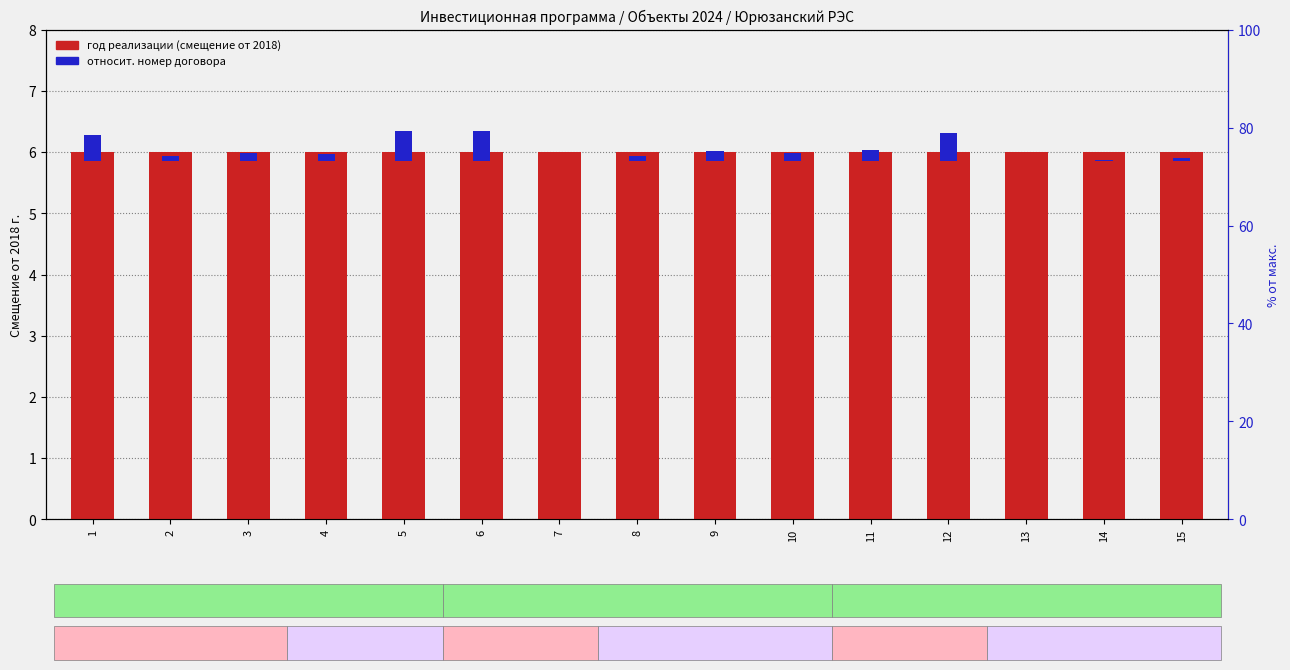

The value of относит. номер договора at 5 is 0.7. True or false?

False